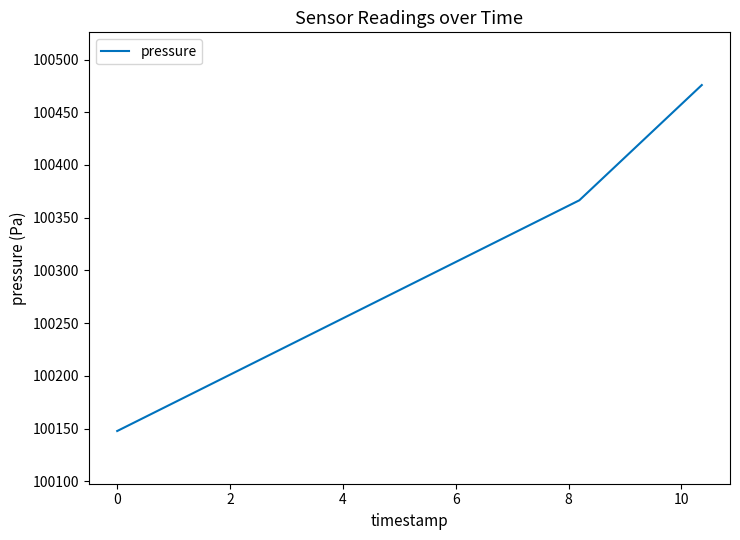

Reading left to right, list all the values displayed in this chart.

100147.6	100366.5	100475.8